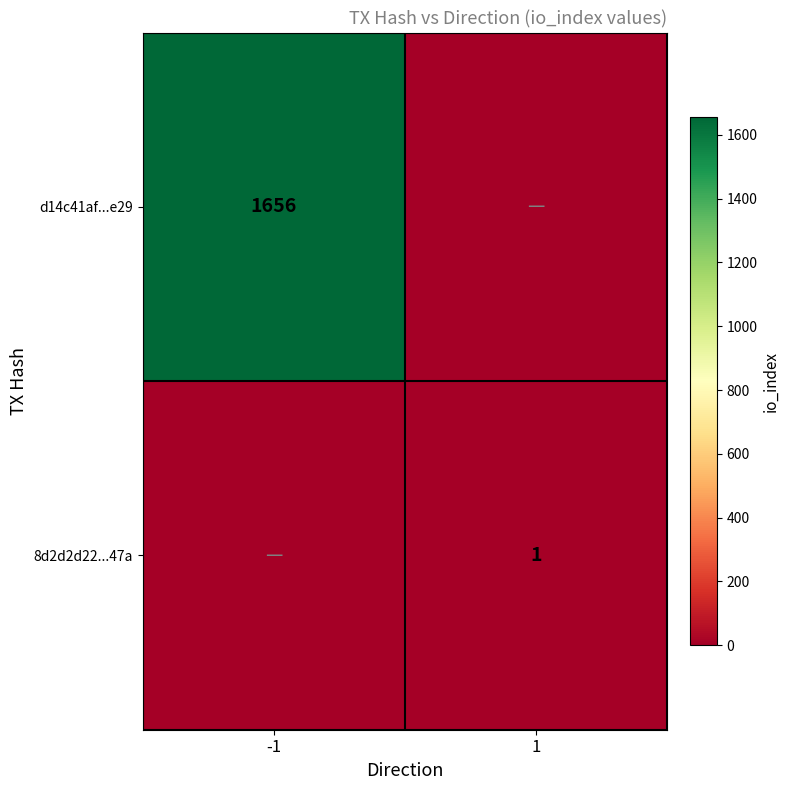

True or false: d14c41af...e29 has a value of 2276 at -1.

False